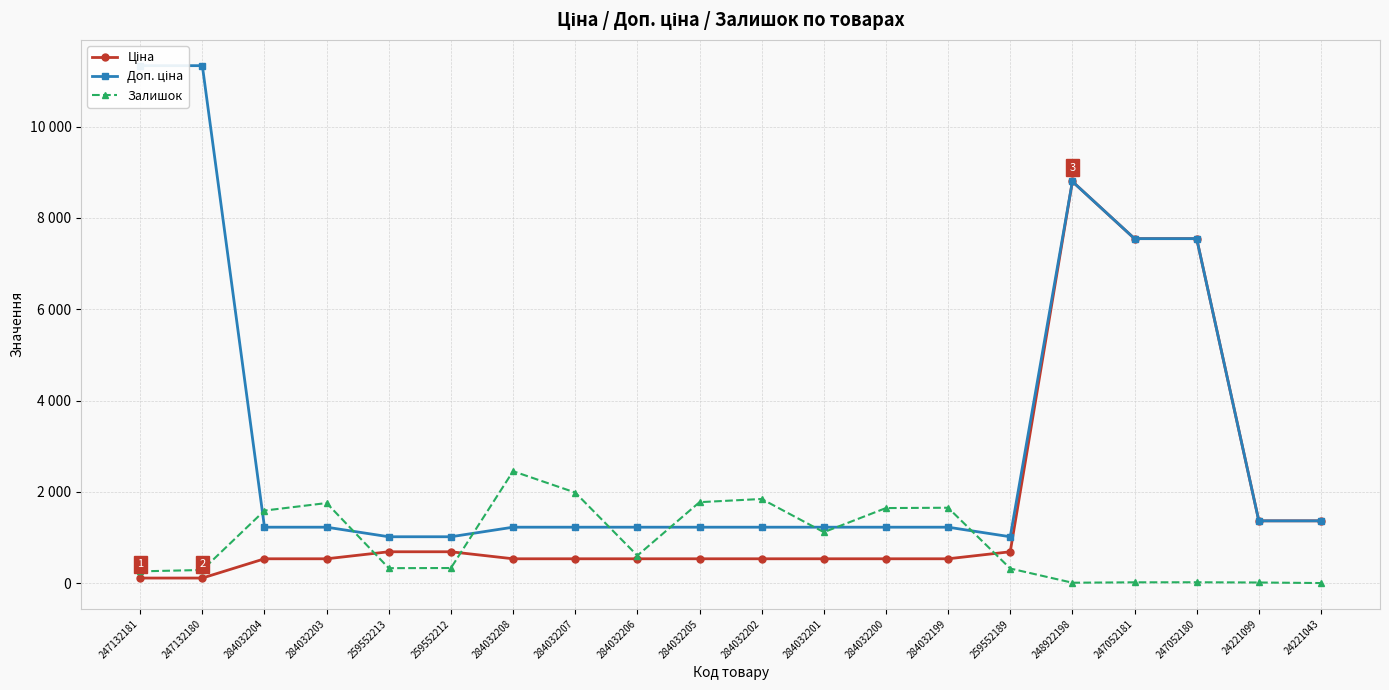

What is the difference between the highest and lowest values at 284032208?

1917.6